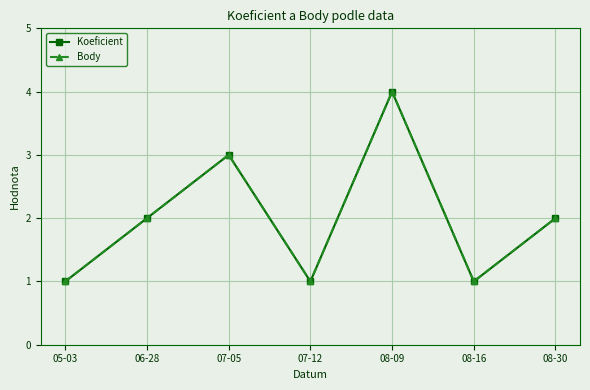

True or false: Koeficient and Body intersect in this chart.

False